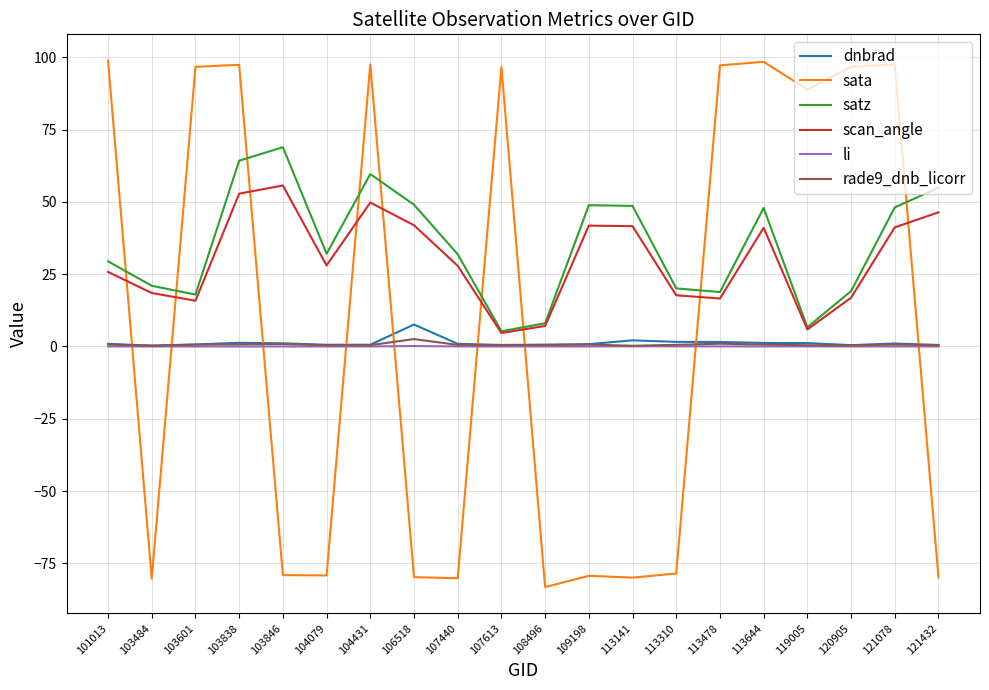

The value of dnbrad at 103838 is 1.3. True or false?

True